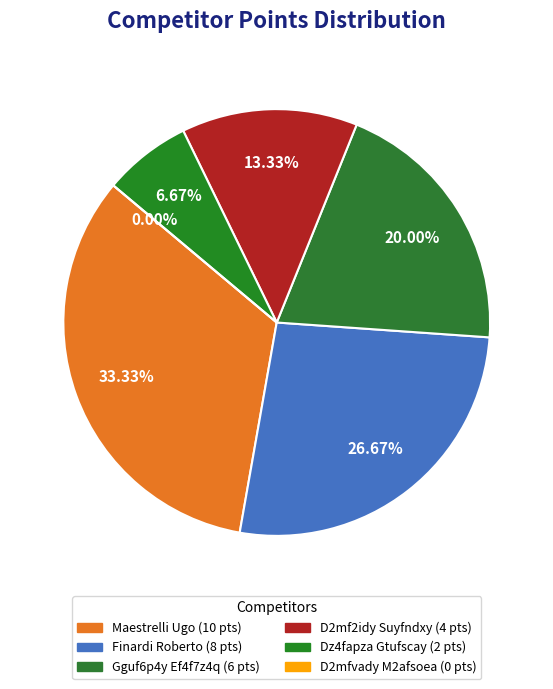

Between Gguf6p4y Ef4f7z4q and D2mfvady M2afsoea, which is larger?

Gguf6p4y Ef4f7z4q